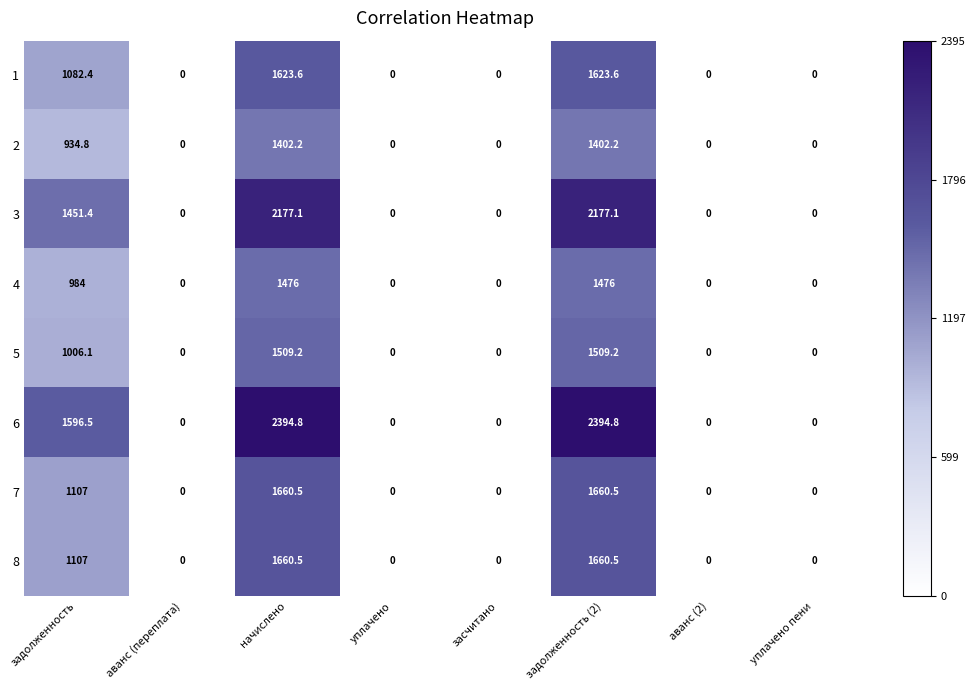

What is the maximum value for 2?

1402.2